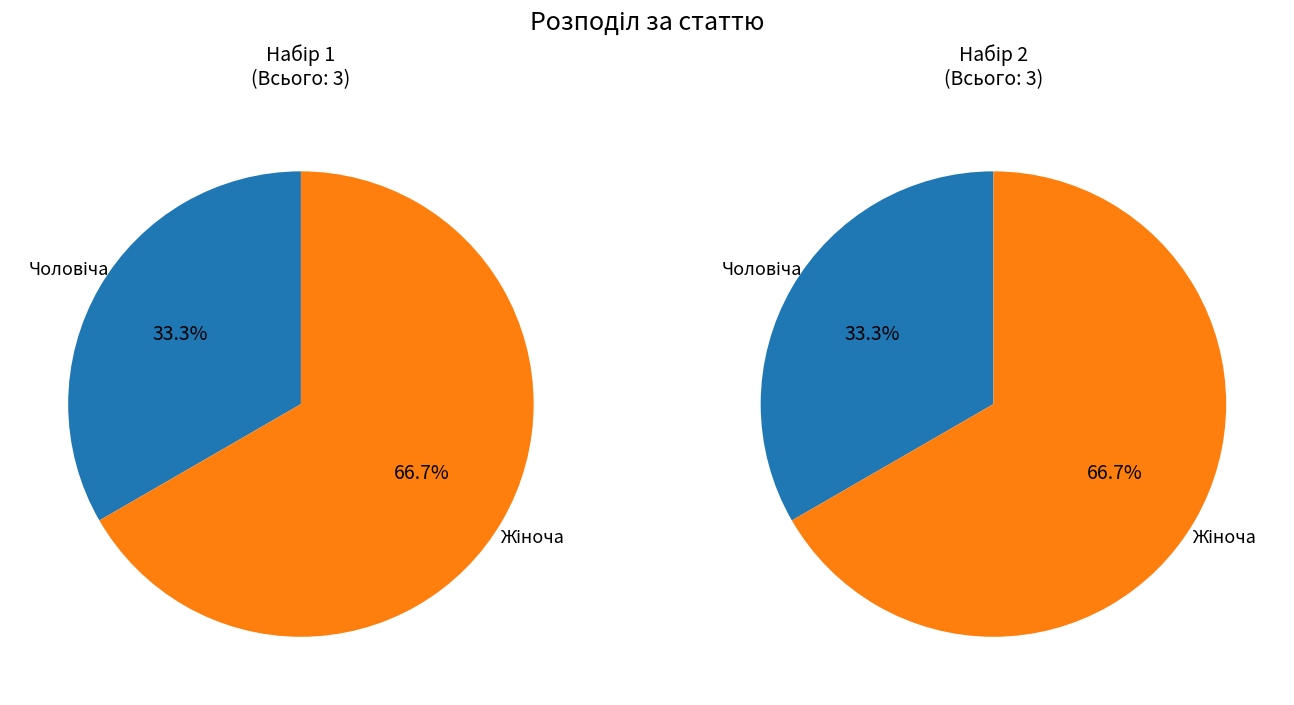

Which slice is the smallest?

Чоловіча